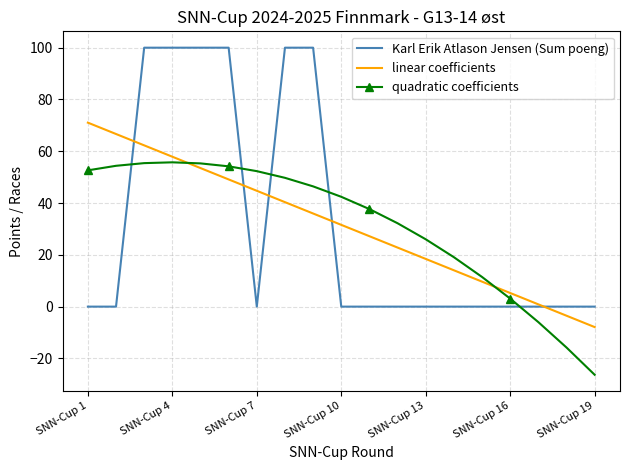

Which series has the widest spread of values?

Karl Erik Atlason Jensen (Sum poeng)